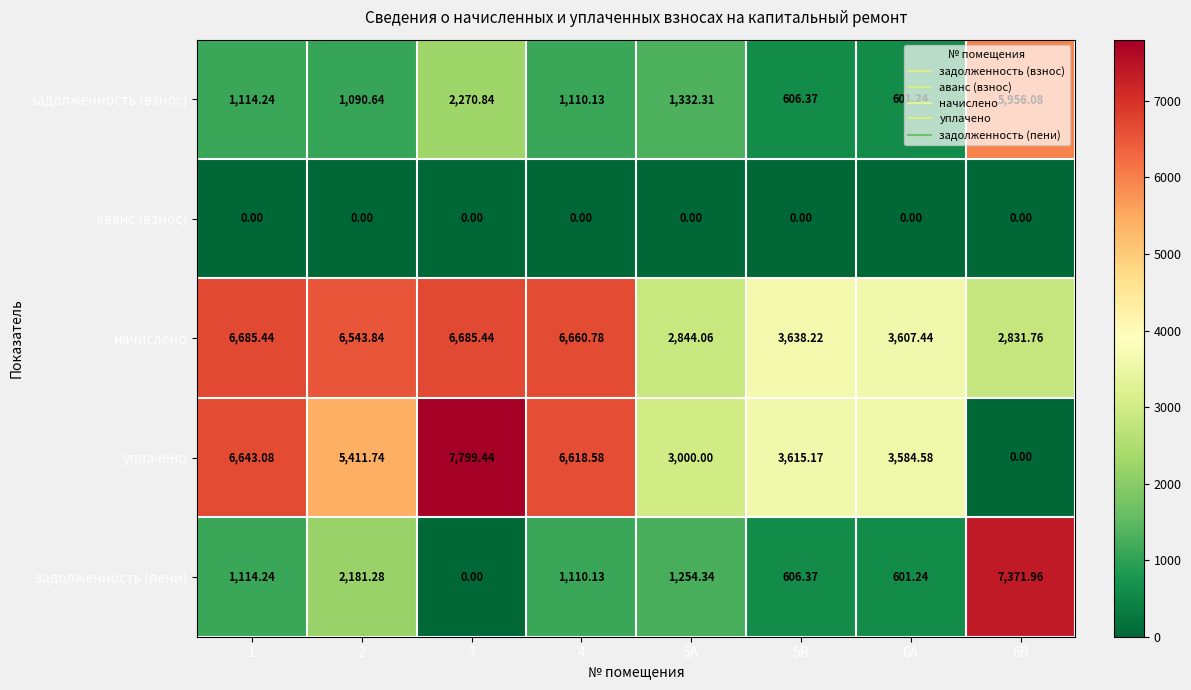

Is the value of уплачено at 3 greater than the value of задолженность (пени) at 2?

Yes